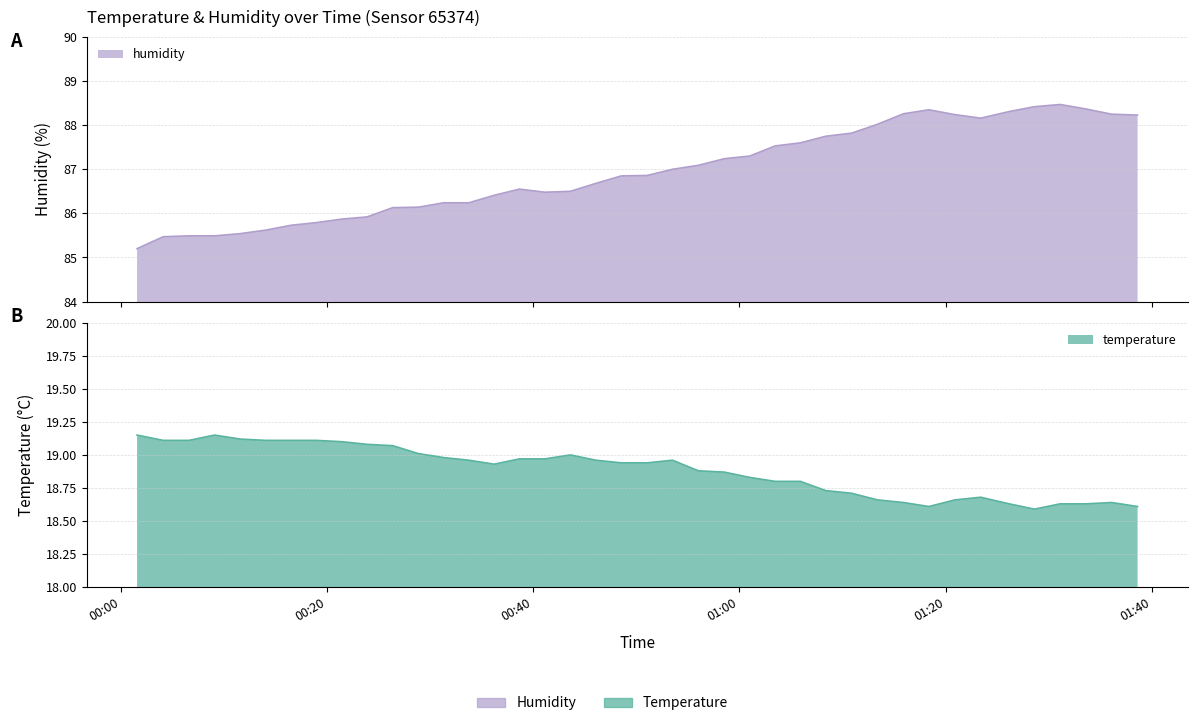

Reading left to right, what are all the values shown in this chart?

temperature: 19.1	19.1	19.1	19.1	19.1	19.1	19.1	19.1	19.1	19.1	19.1	19.0	19.0	19.0	18.9	19.0	19.0	19.0	19.0	18.9	18.9	19.0	18.9	18.9	18.8	18.8	18.8	18.7	18.7	18.7	18.6	18.6	18.7	18.7	18.6	18.6	18.6	18.6	18.6	18.6
humidity: 85.2	85.5	85.5	85.5	85.5	85.6	85.7	85.8	85.9	85.9	86.1	86.1	86.2	86.2	86.4	86.5	86.5	86.5	86.7	86.8	86.9	87.0	87.1	87.2	87.3	87.5	87.6	87.8	87.8	88.0	88.3	88.3	88.2	88.2	88.3	88.4	88.5	88.4	88.2	88.2